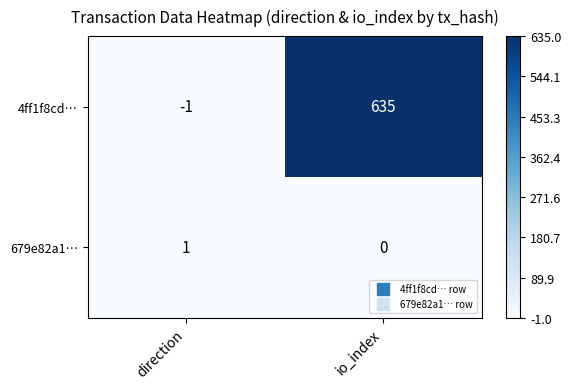

Between direction and io_index, which series saw the biggest shift?

4ff1f8cd…